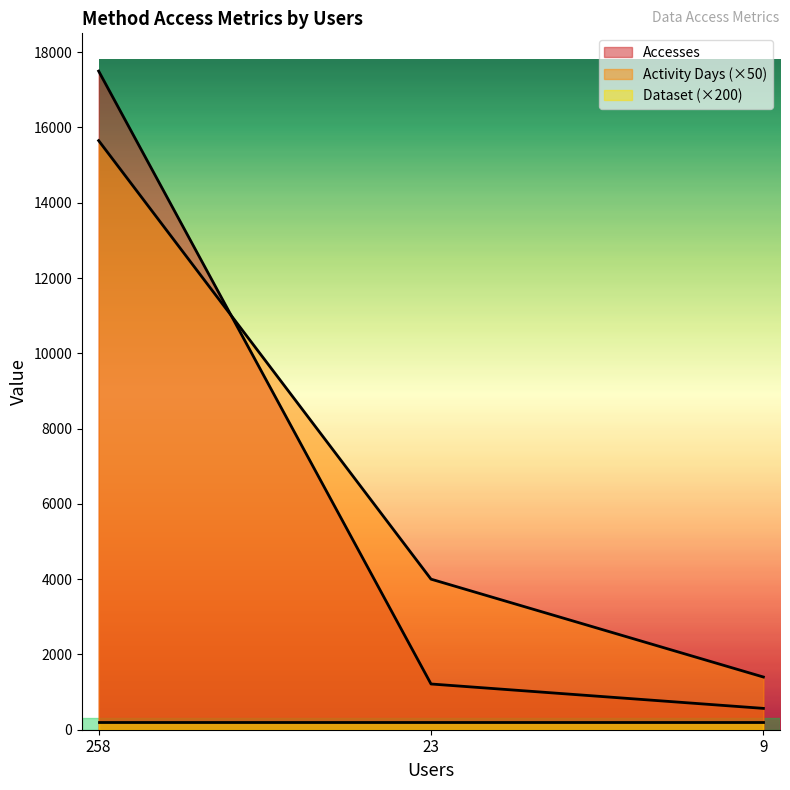

List the series in order of their peak value, highest first.

Accesses, Activity Days (×50), Dataset (×200)